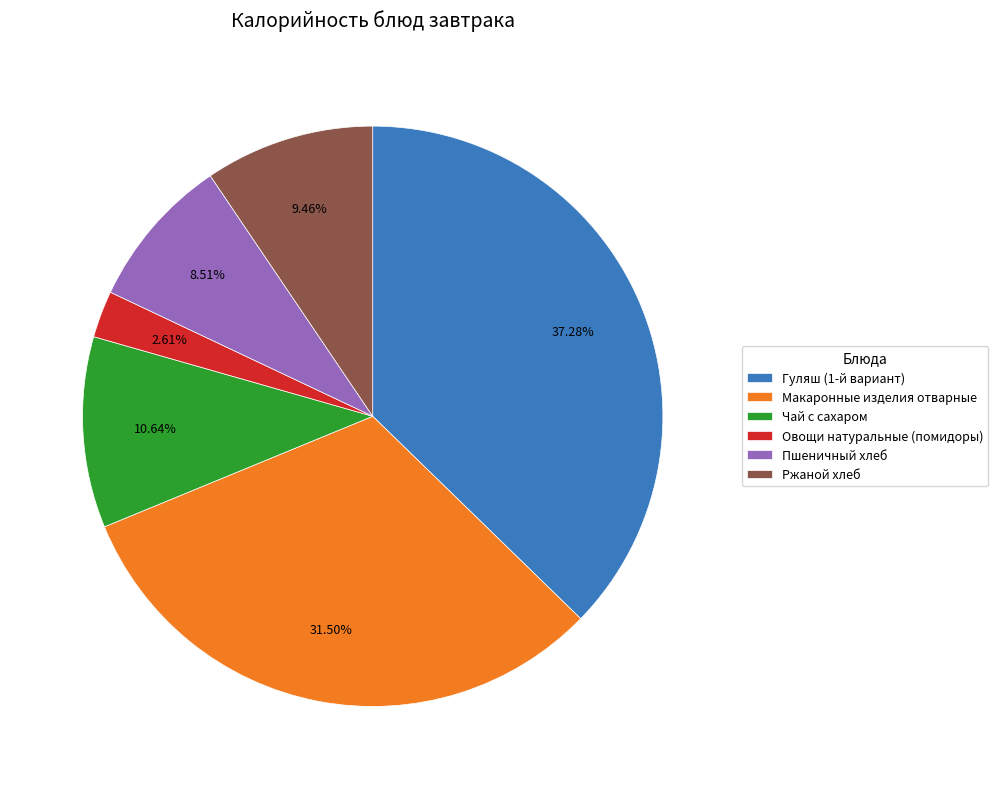

Is Ржаной хлеб the majority of the pie?

No